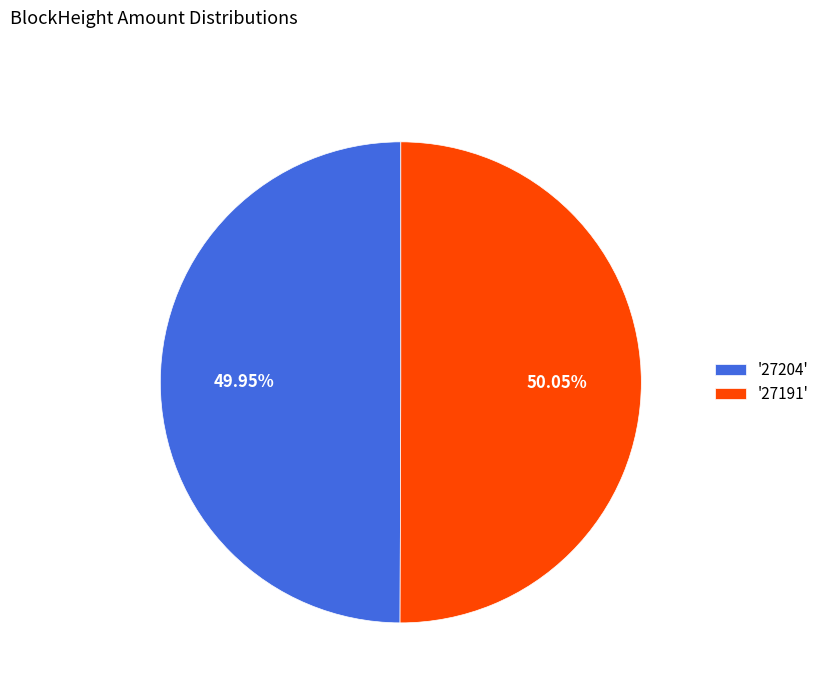

Is there a majority slice in this chart?

Yes